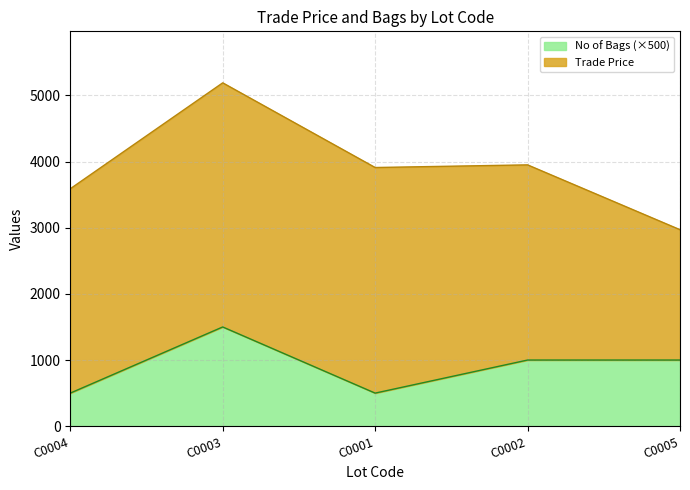

What position from the right is C0004?

5